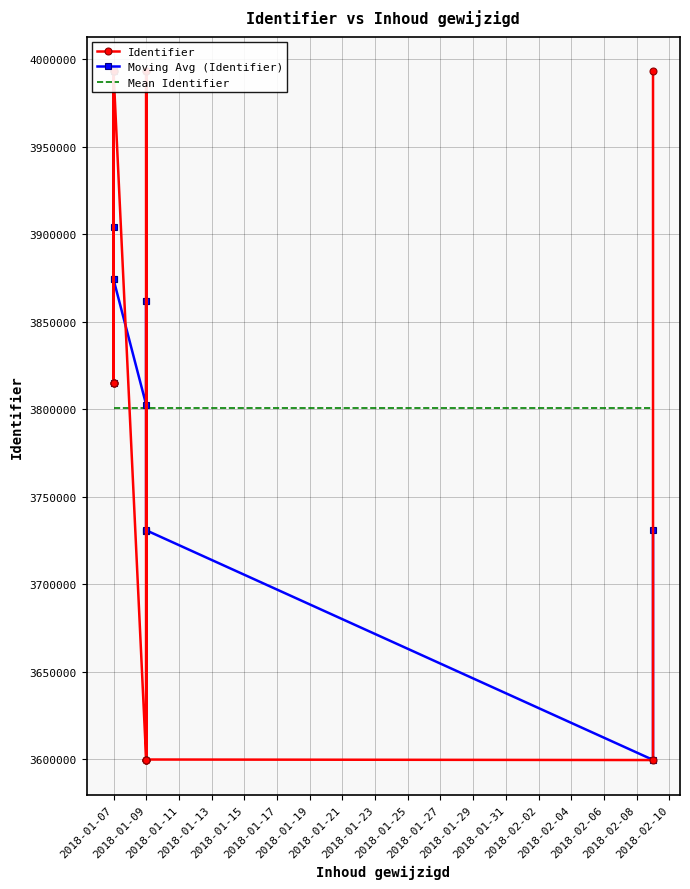

Rank the series by their maximum value, from highest to lowest.

Identifier, Moving Avg (Identifier), Mean Identifier